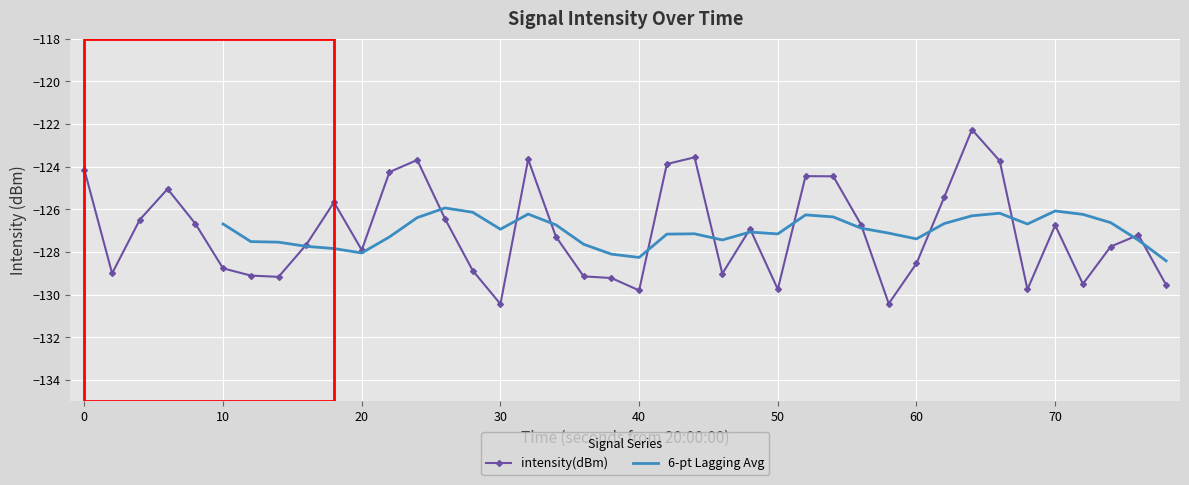

What is the value of the intensity(dBm) point at the 23rd from the left?

-123.6